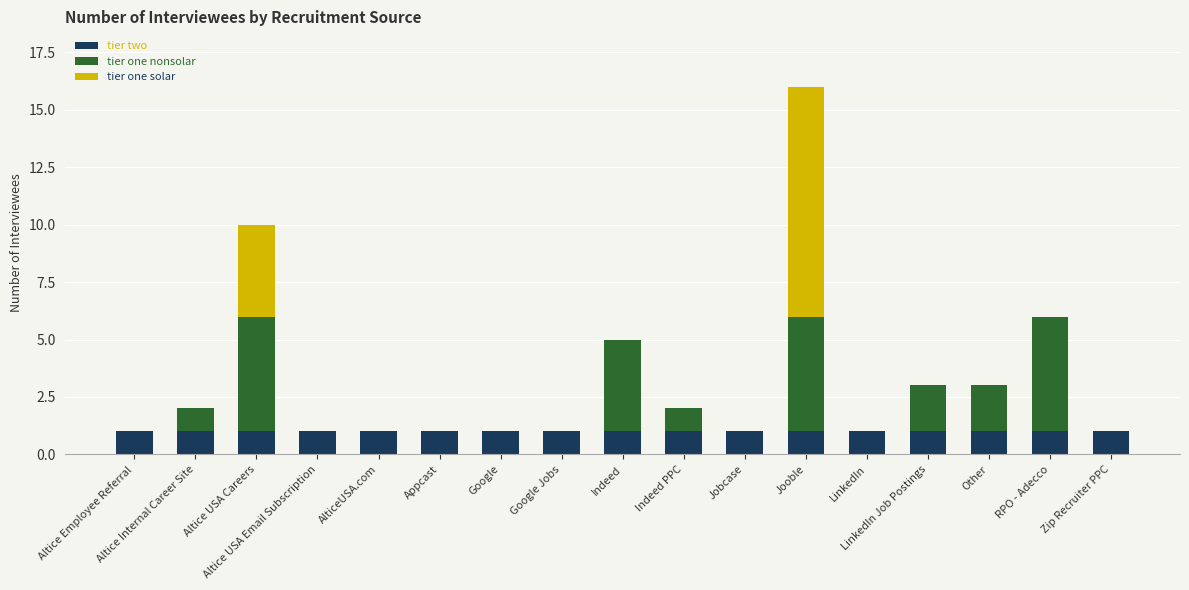

What is the sum of all tier two values?

17